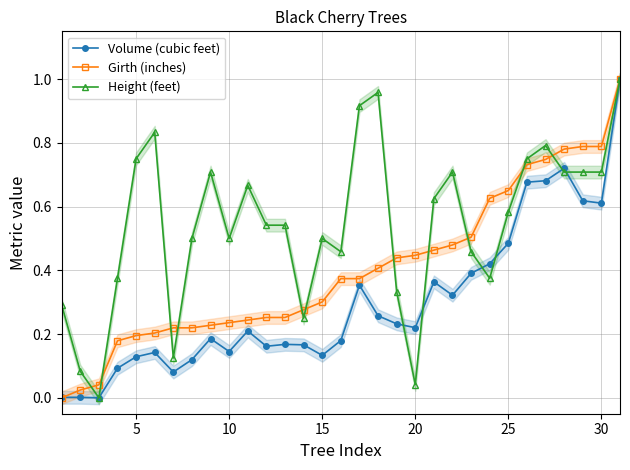

At how many categories does at least one series exceed 0?

31